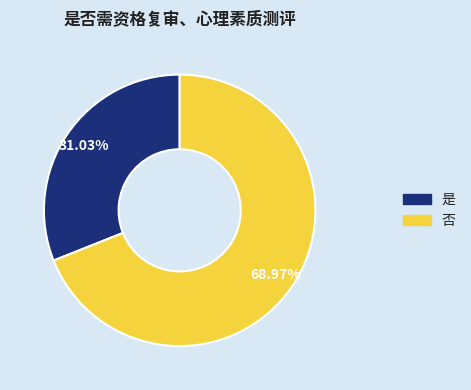

What is the smallest slice in the pie chart?

是